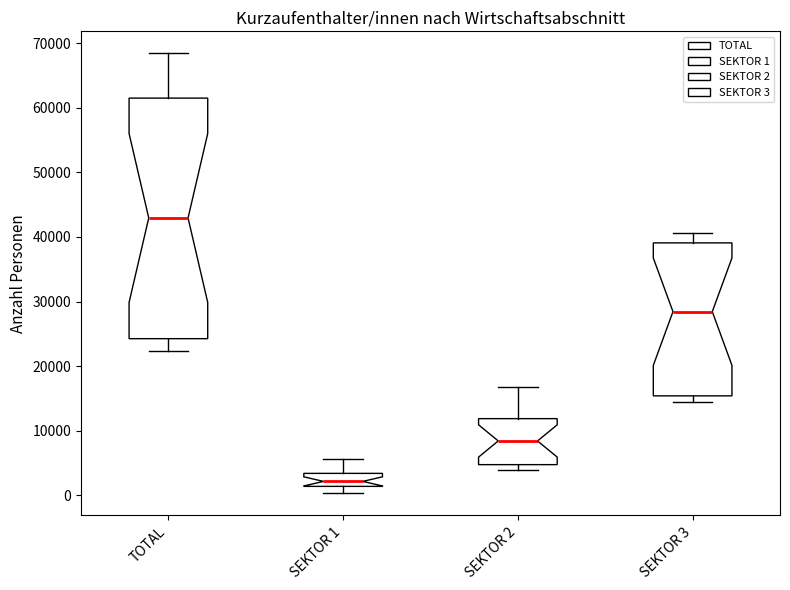

Which box's median line is the highest?

TOTAL